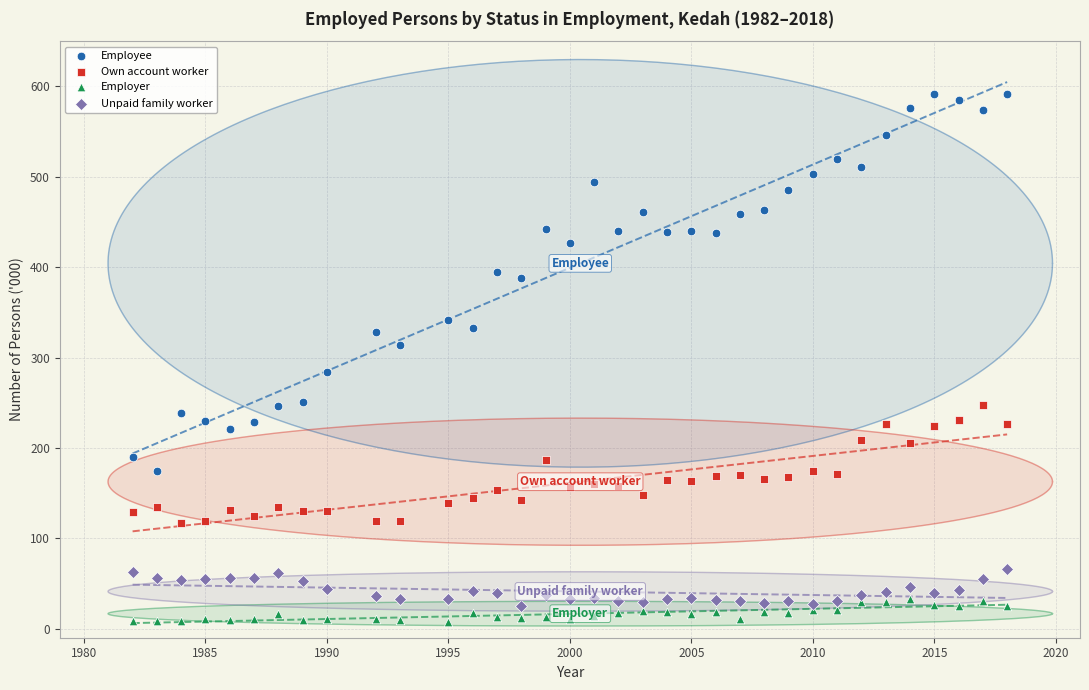

Across all data points, what is the range of Y values (max minus min)?

584.6